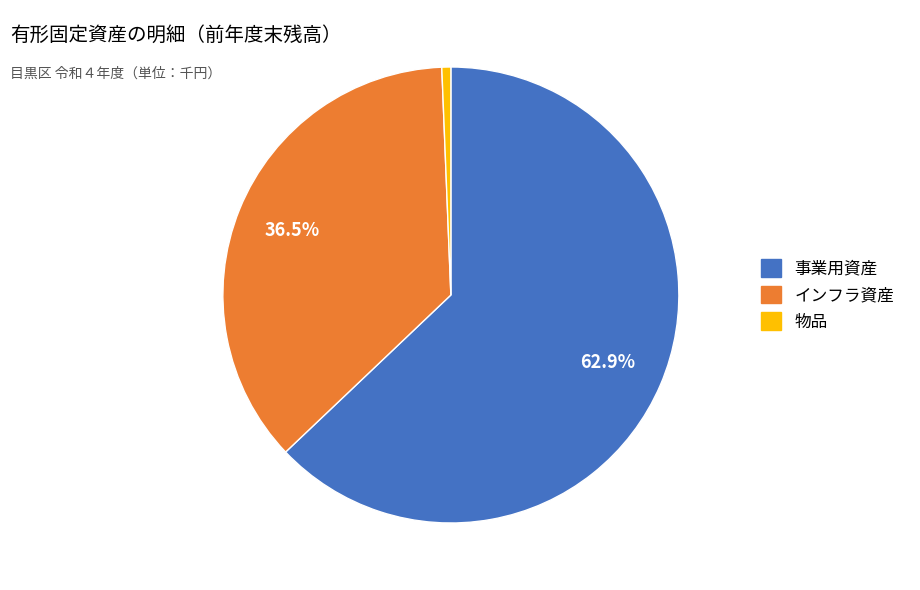

Rank the categories by value from lowest to highest.

物品, インフラ資産, 事業用資産